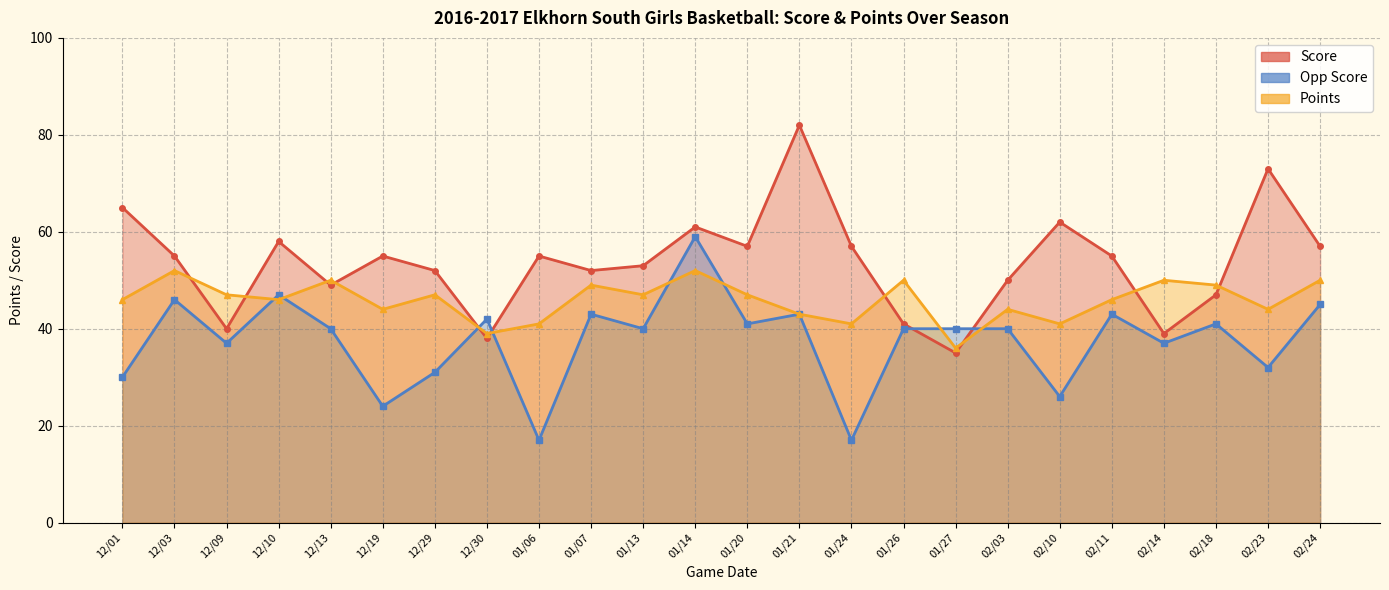

What is the label of the 15th point from the right?

01/07